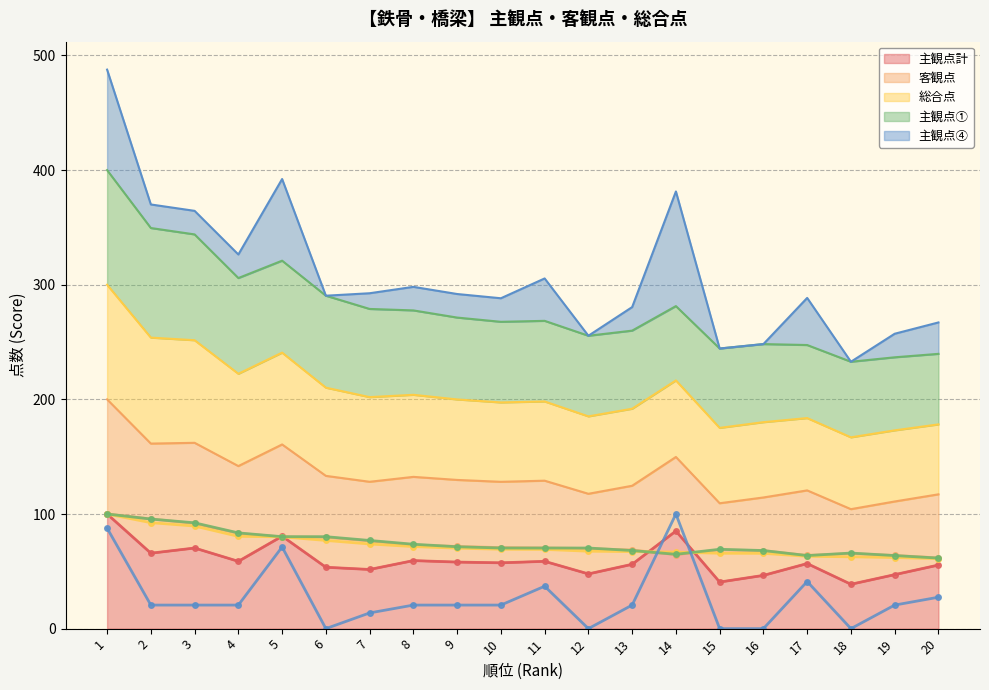

What is the average value of the 主観点計 series?

59.4